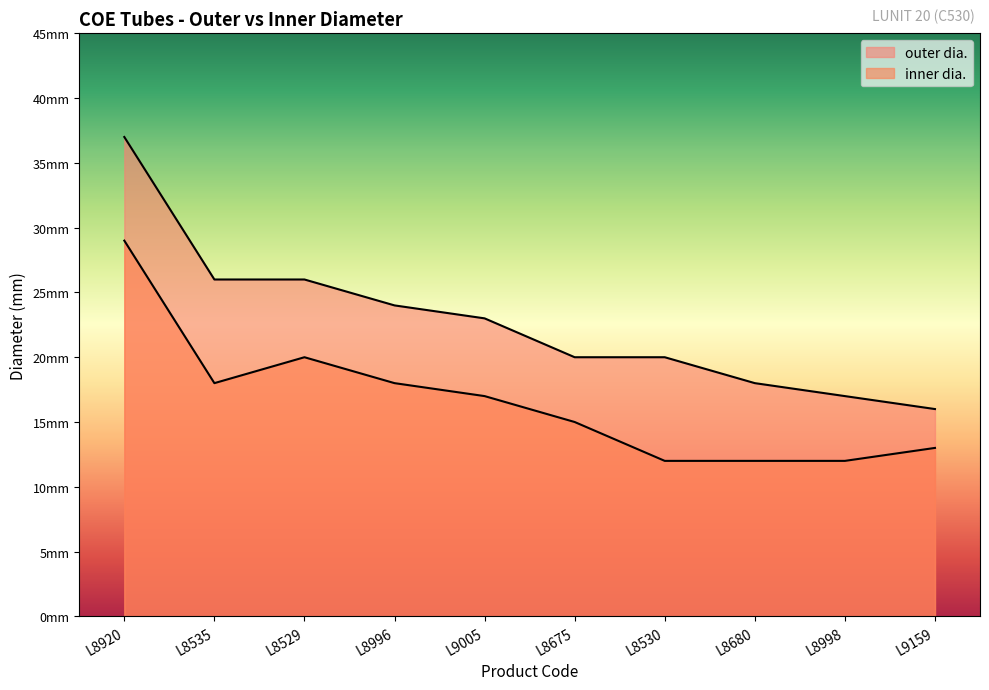

Which series has the largest range (max minus min)?

outer dia.